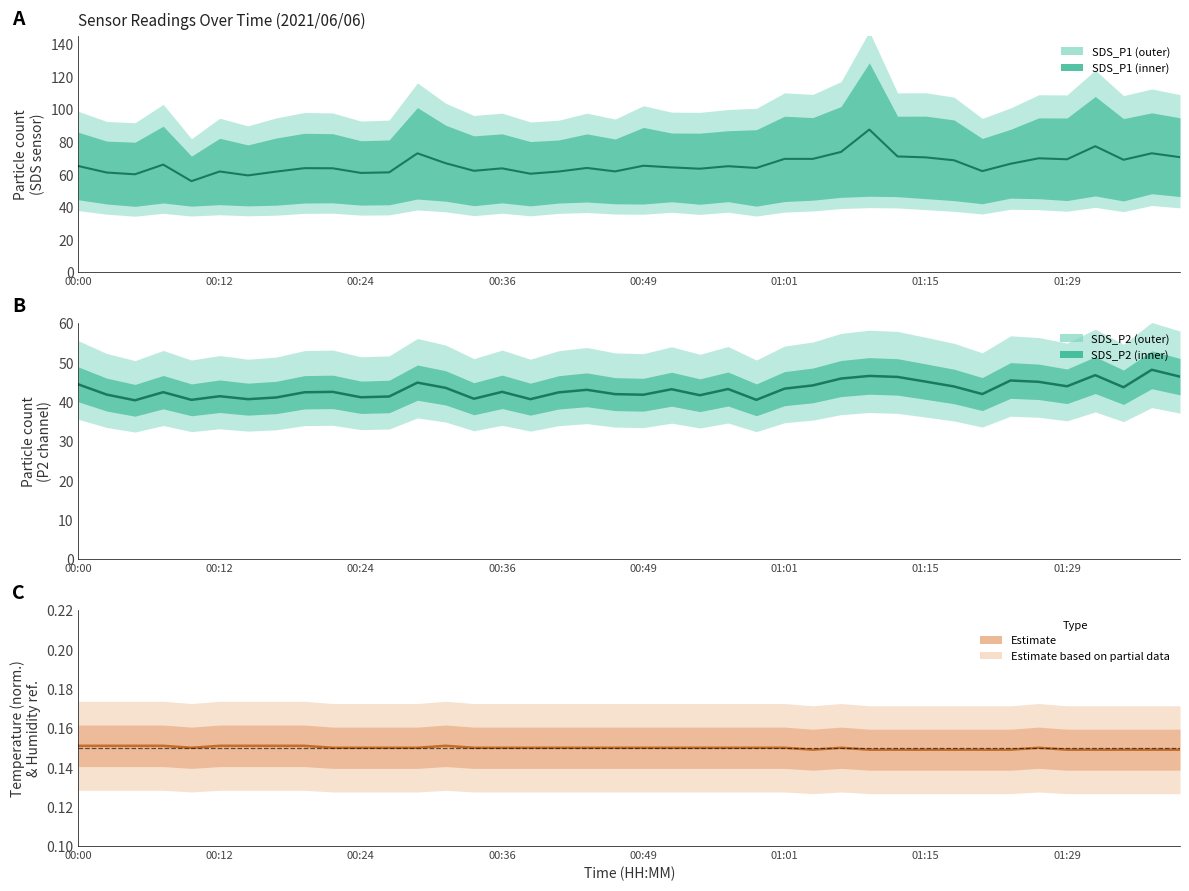

What is the difference between the SDS_P1 mean values at 00:00 and 27?

8.7